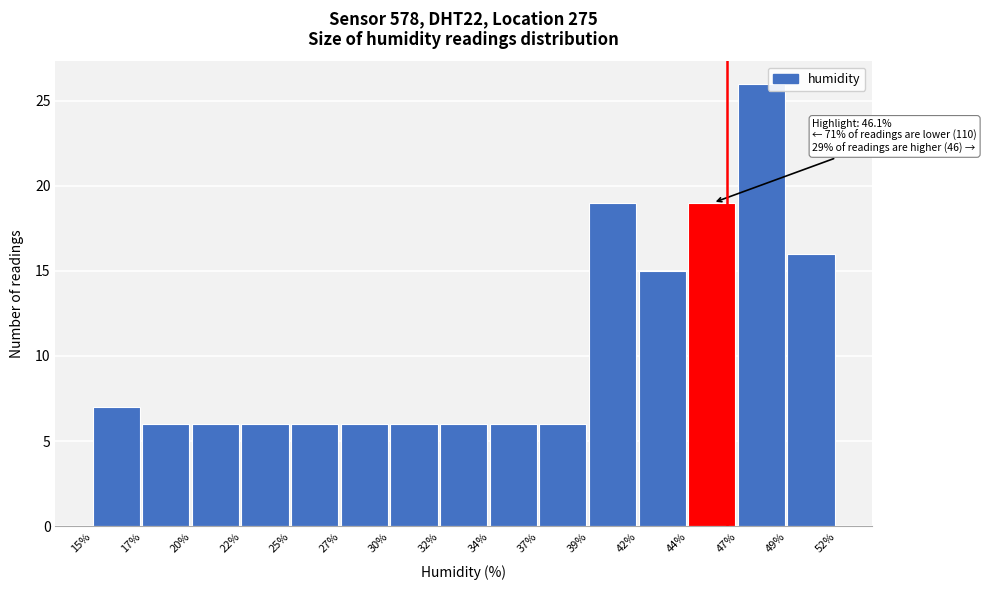

Reading left to right, what are all the values shown in this chart?

15%=7	17%=6	20%=6	22%=6	25%=6	27%=6	30%=6	32%=6	34%=6	37%=6	39%=19	42%=15	44%=19	47%=26	49%=16